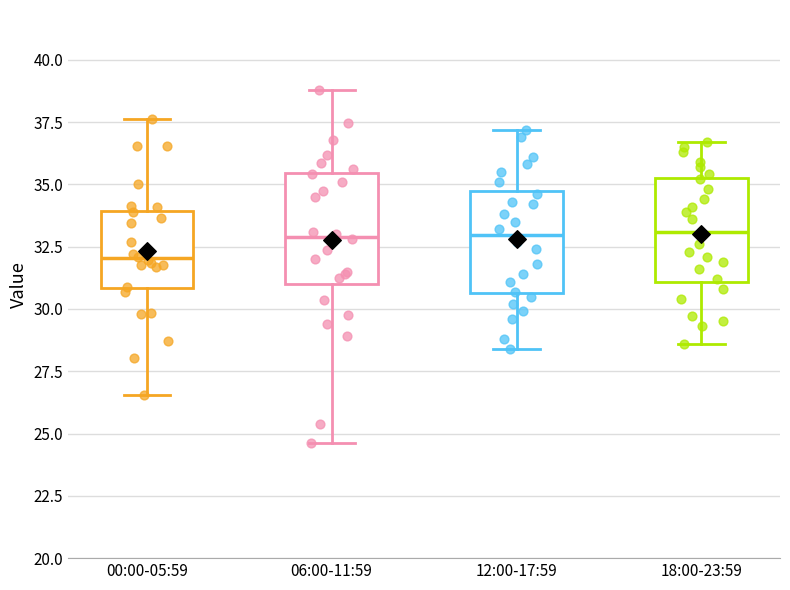

Reading left to right, read every box against the y-axis: the position of its median line, the range the box covers, and the ends of its whiskers. The values are not printed on the chart, so give them approximately, as read against the axis.

00:00-05:59: median 32.0, box 31.0 to 34.0, whiskers 26.5 to 37.5
06:00-11:59: median 33.0, box 31.0 to 35.5, whiskers 24.5 to 39.0
12:00-17:59: median 33.0, box 30.5 to 34.5, whiskers 28.5 to 37.0
18:00-23:59: median 33.0, box 31.0 to 35.5, whiskers 28.5 to 36.5